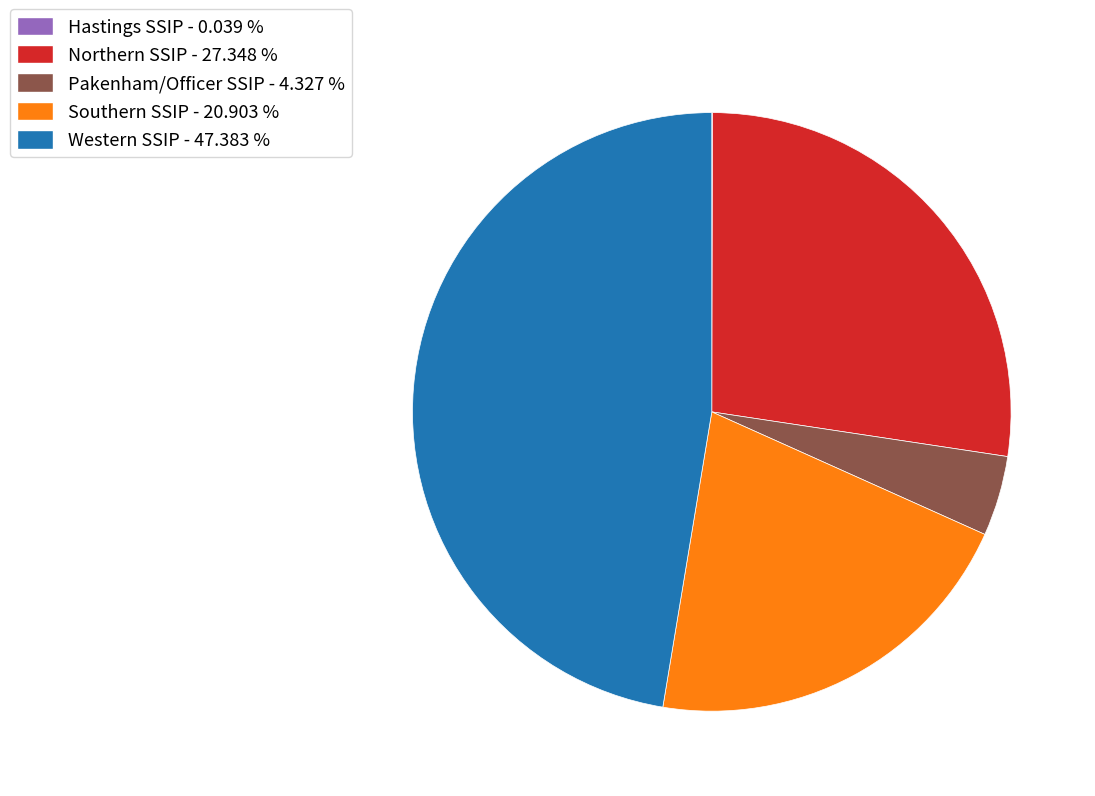

Is the sum of Southern SSIP - 20.903 % and Western SSIP - 47.383 % greater than half?

Yes